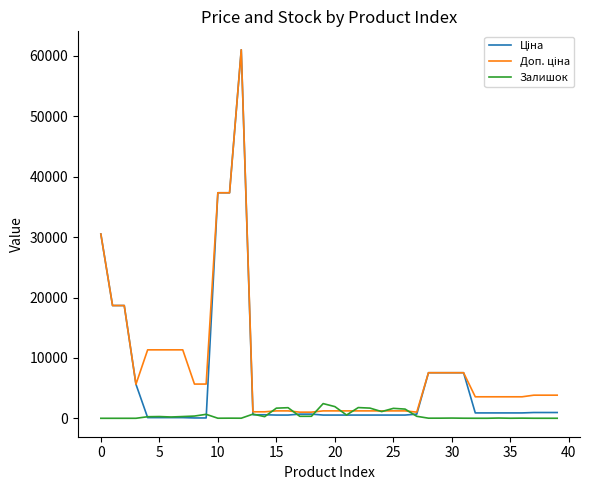

What is the greatest value displayed?

61024.7